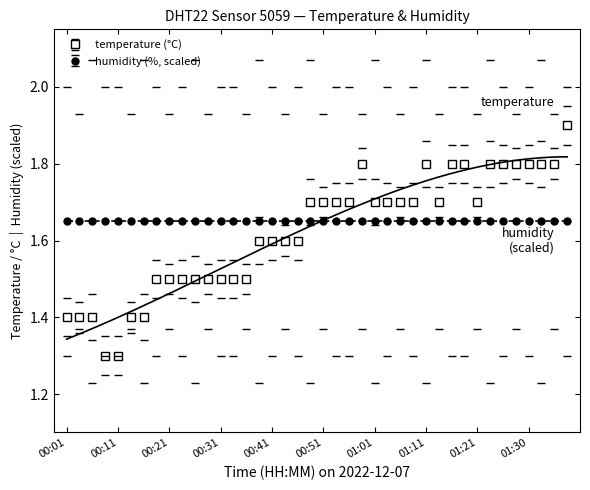

What is the difference between the values at 00:36 and 01:30?

0.3